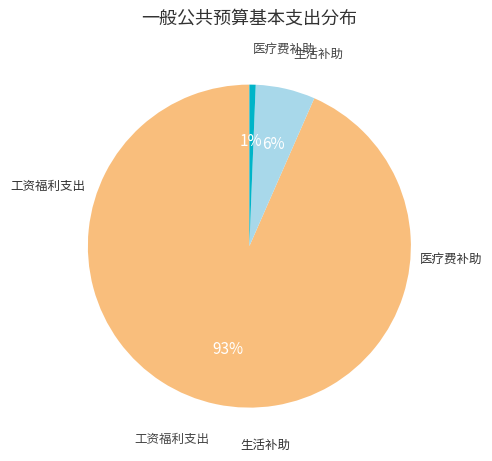

To the nearest percent, what is the average slice percentage?

33%